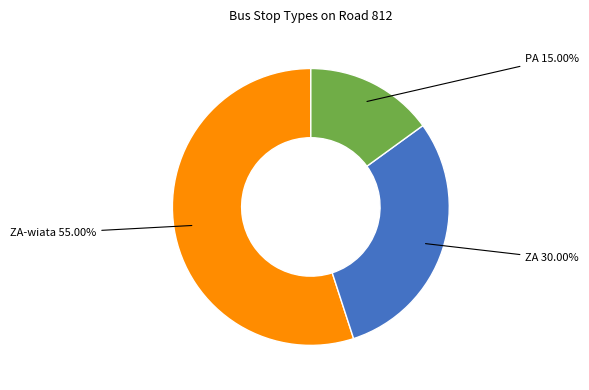

Is there any slice that represents more than half of the pie?

Yes